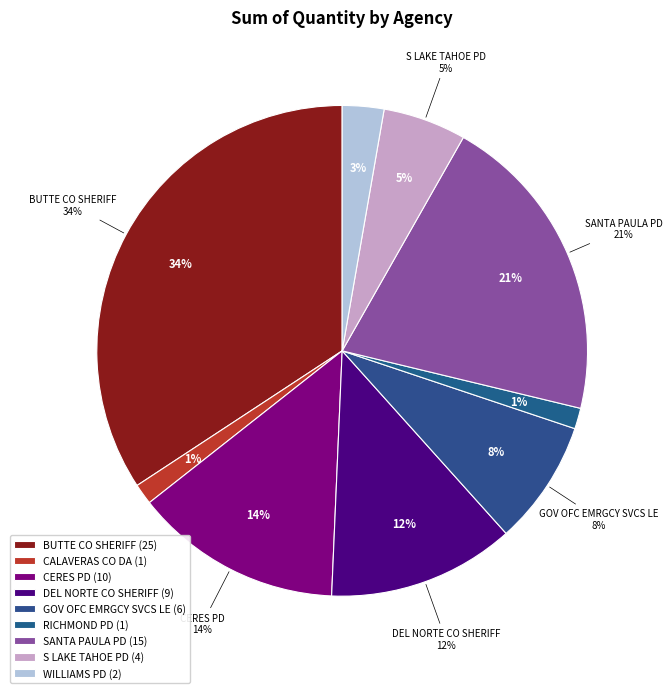

Is CERES POLICE DEPT the majority of the pie?

No